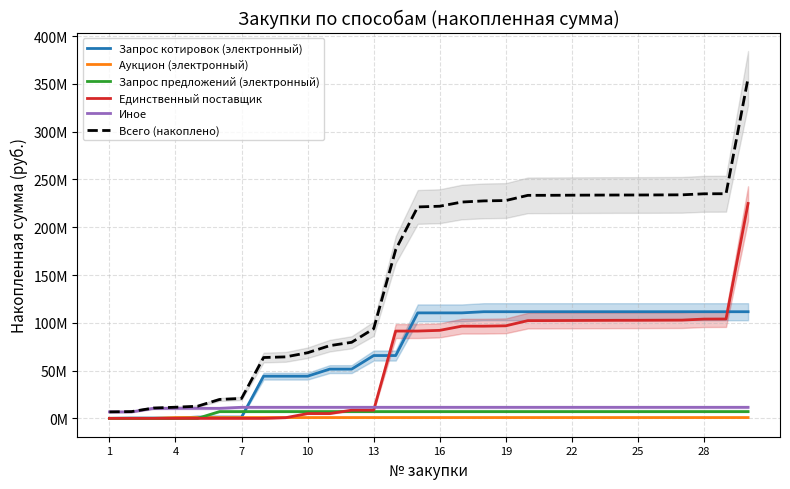

The Иное series shows 11580400.3 at 19. True or false?

True